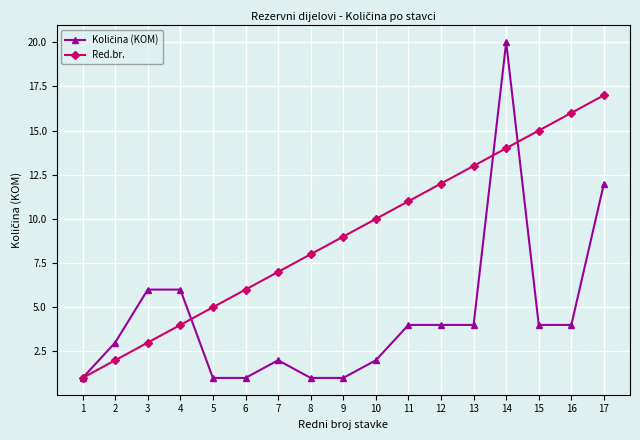

True or false: Red.br. has more than 0 points higher than both neighbors.

False